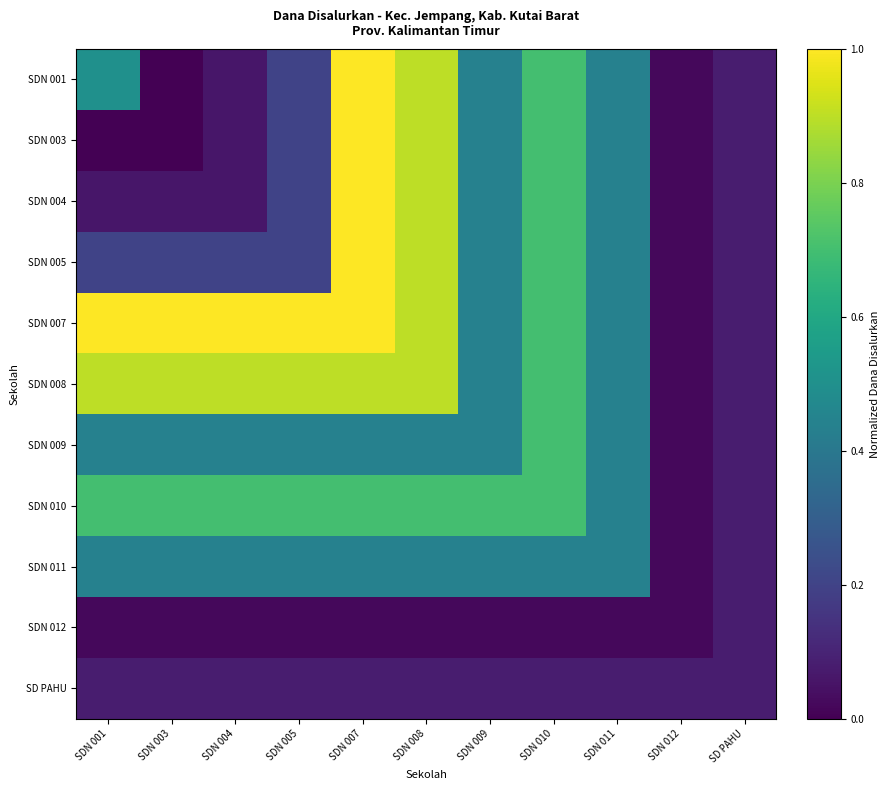

At SDN 012, list the series in order from largest to smallest.

SD PAHU, SDN 001, SDN 003, SDN 004, SDN 005, SDN 007, SDN 008, SDN 009, SDN 010, SDN 011, SDN 012